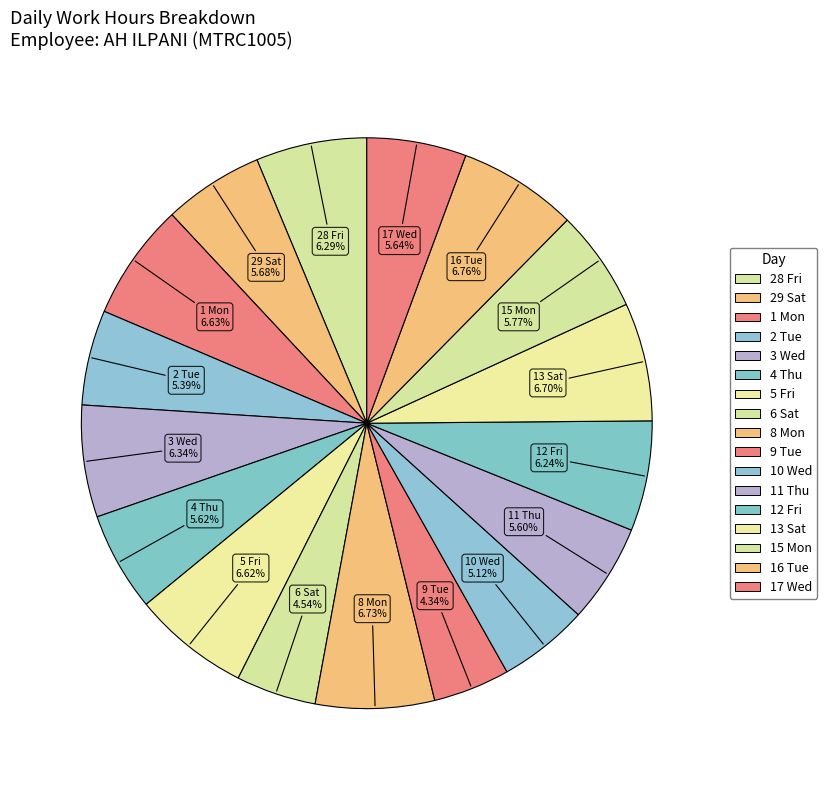

Count the number of slices in the pie.

17